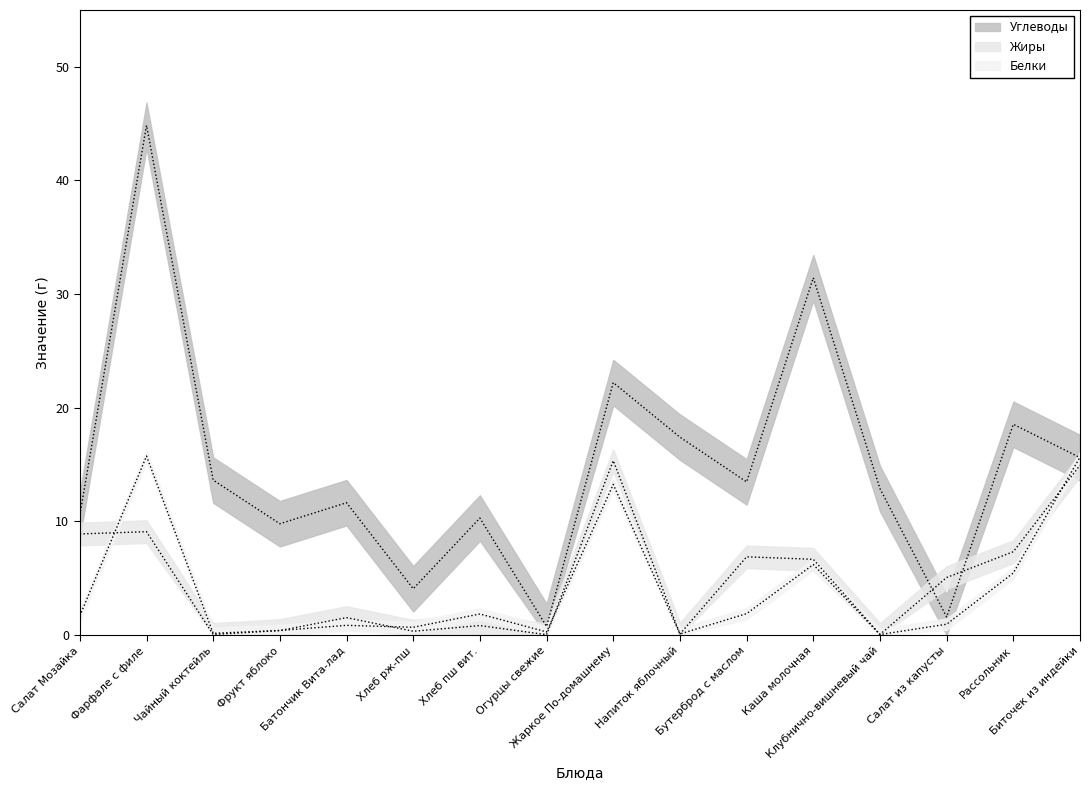

What is the label of the 9th point from the left?

Жаркое По-домашнему